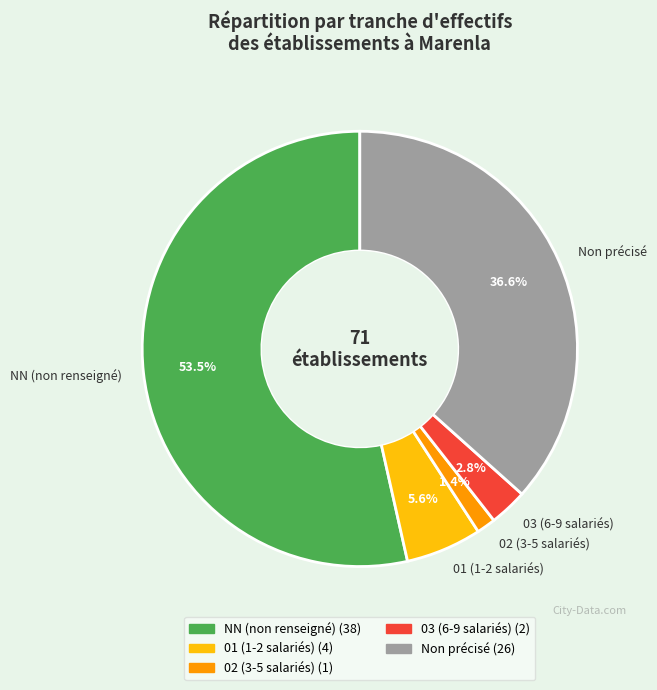

Approximately how many times larger is the value at 03 (6-9 salariés) compared to 01 (1-2 salariés)?

0.5